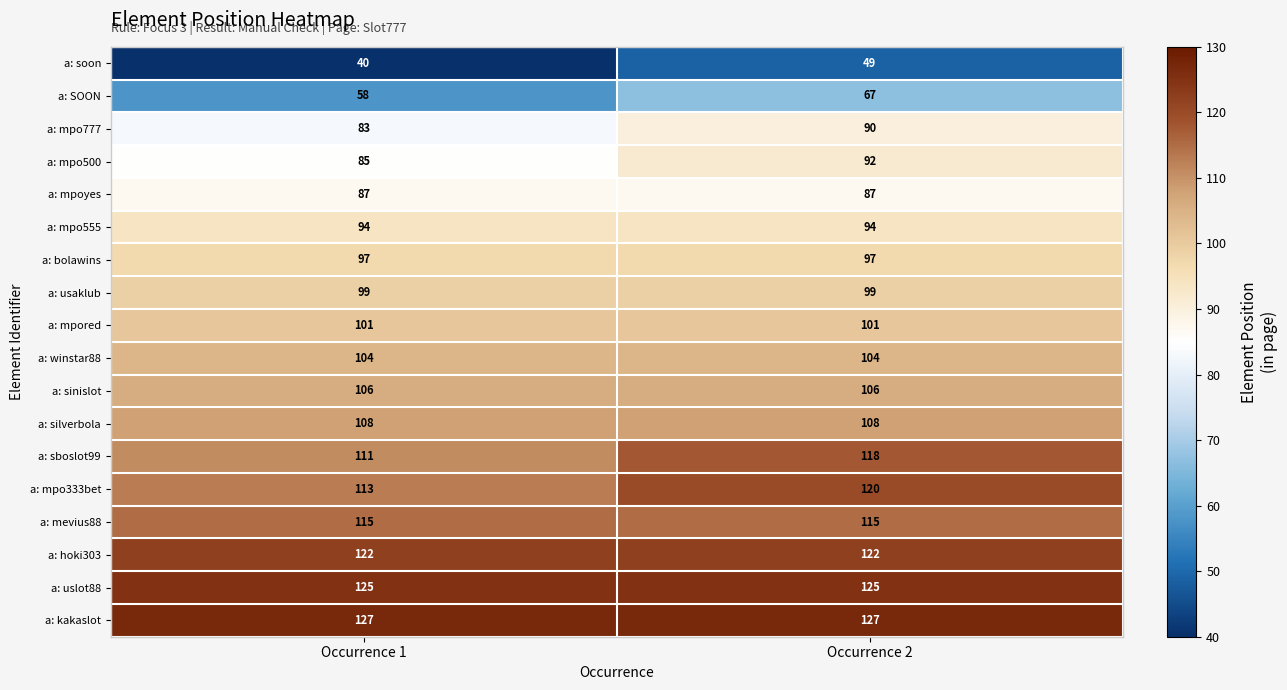

The a: uslot88 series shows 78 at Occurrence 1. True or false?

False